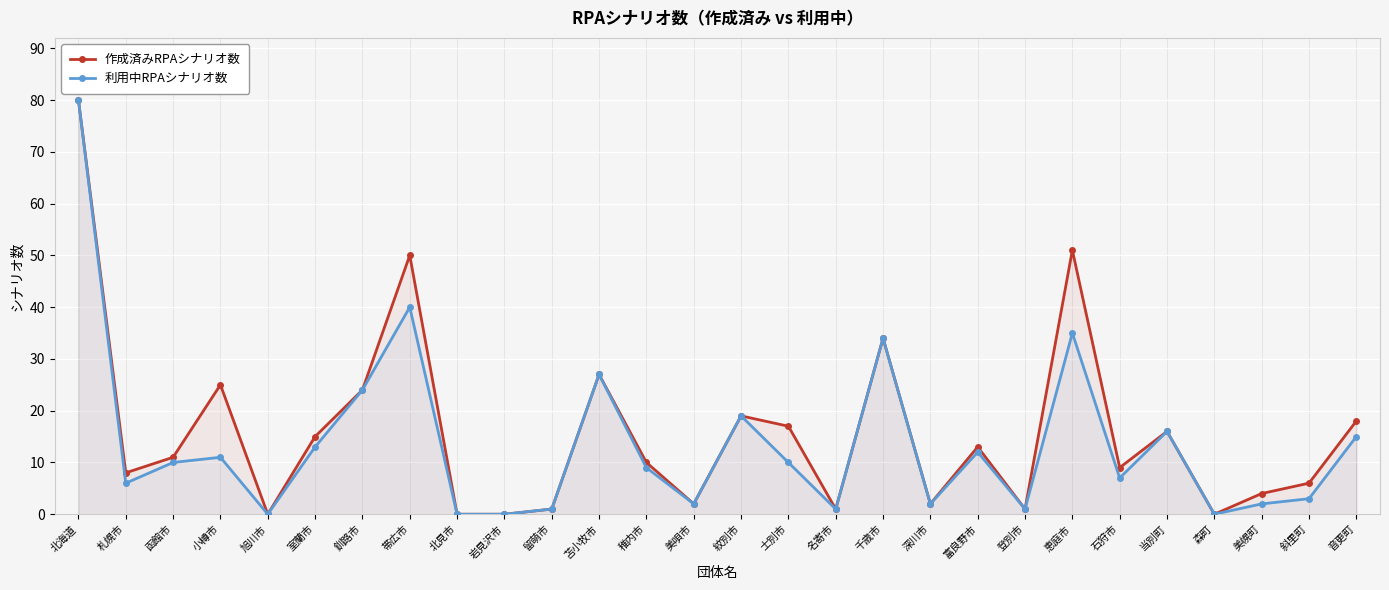

List the labels in order of 利用中RPAシナリオ数 value, largest first.

北海道, 帯広市, 恵庭市, 千歳市, 苫小牧市, 釧路市, 紋別市, 当別町, 音更町, 室蘭市, 富良野市, 小樽市, 函館市, 士別市, 稚内市, 石狩市, 札幌市, 斜里町, 美唄市, 深川市, 美幌町, 留萌市, 名寄市, 登別市, 旭川市, 北見市, 岩見沢市, 森町